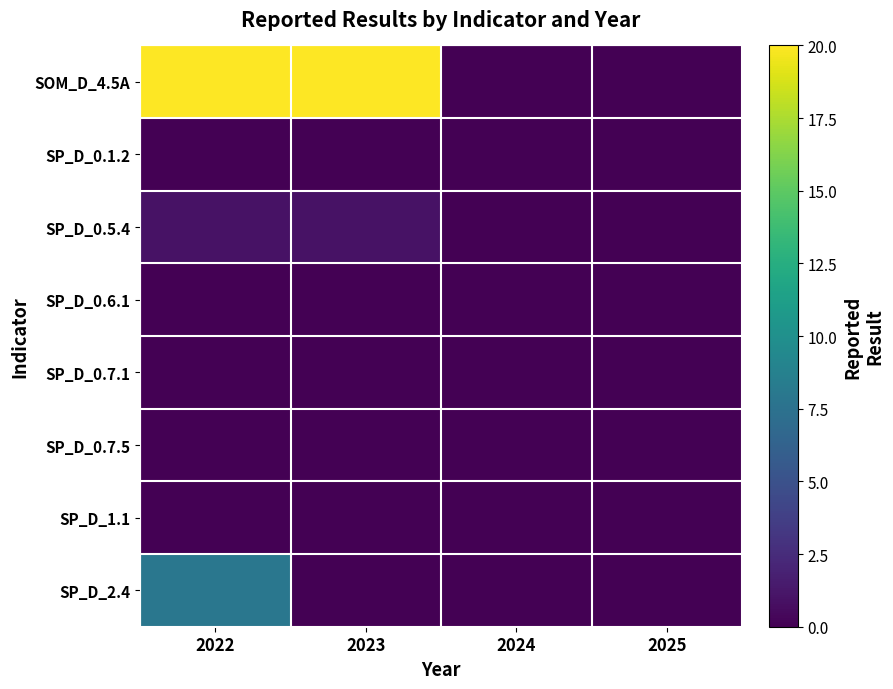

Which series changed the most between 2023 and 2025?

SOM_D_4.5A